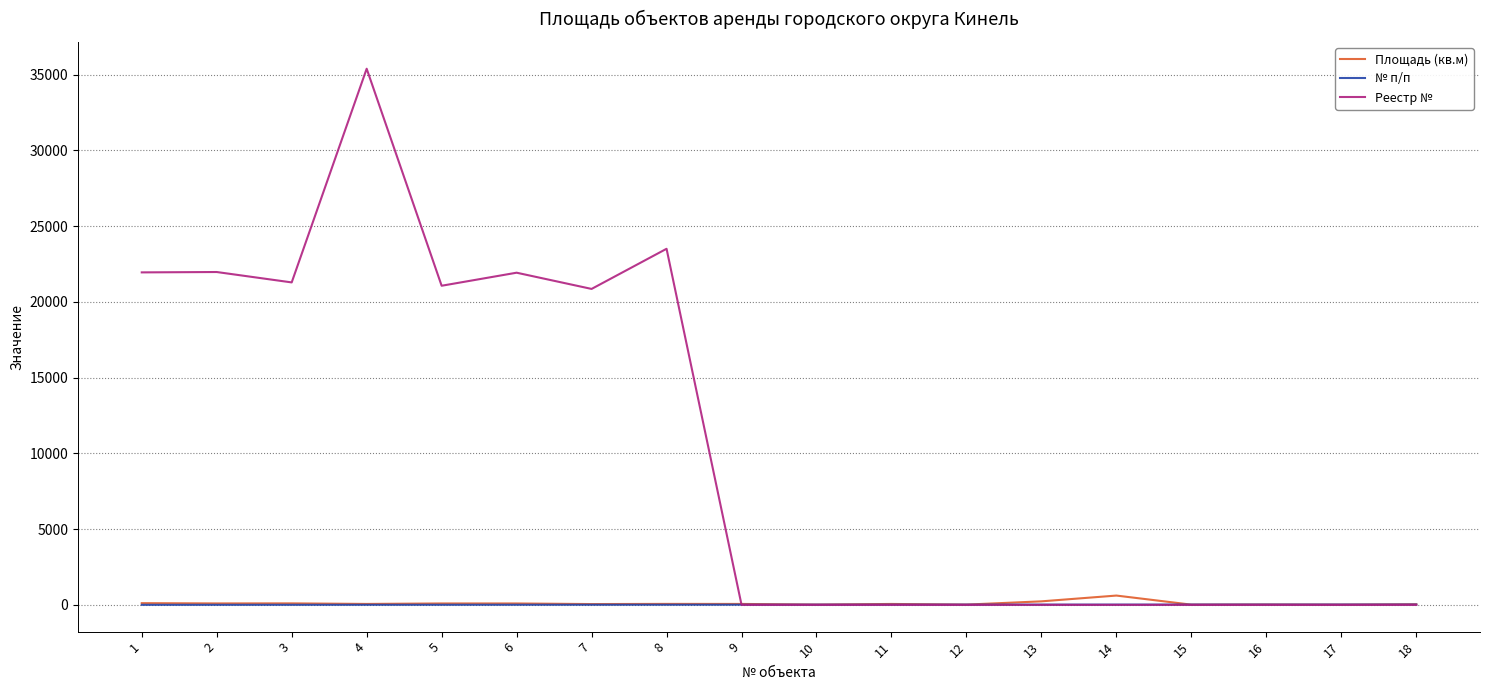

What is the greatest value displayed?

35389.0